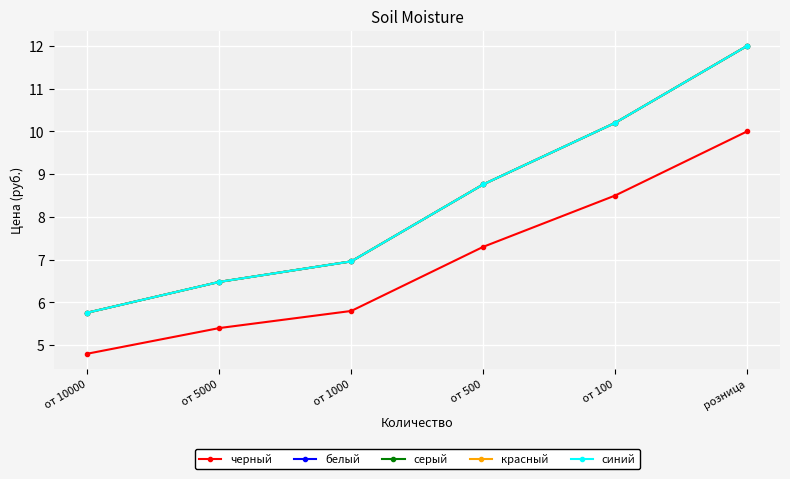

The value of синий at от 10000 is 5.8. True or false?

True